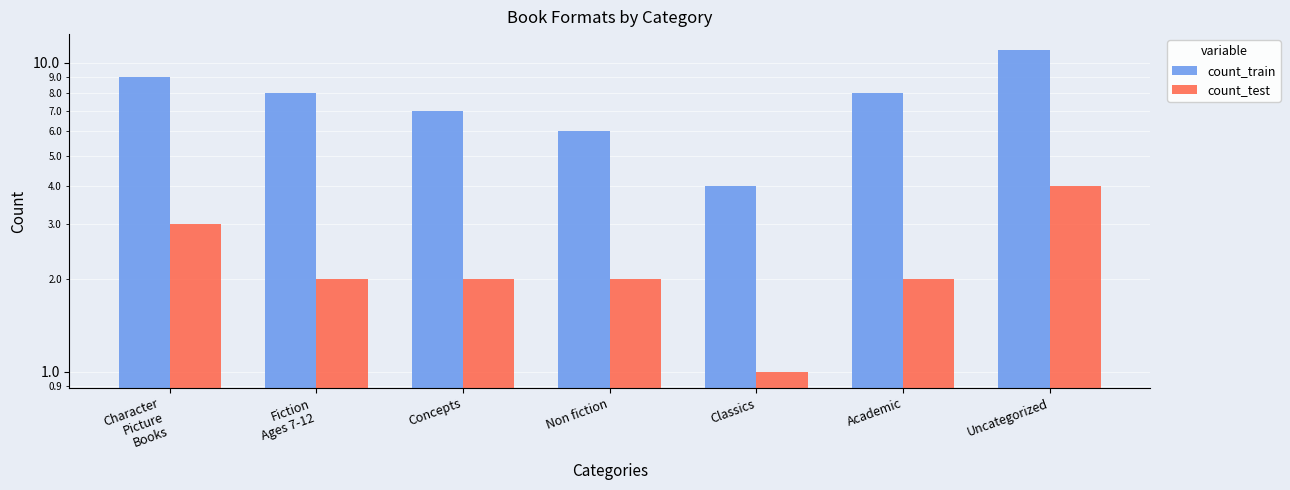

Where is count_test nearest to the value 2?

Fiction
Ages 7-12